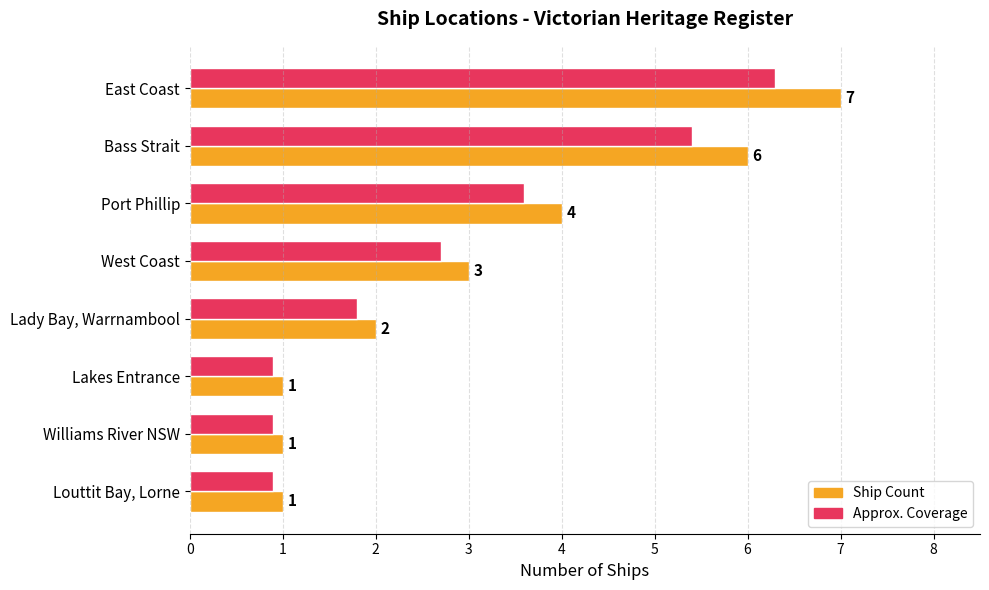

What is the sum of the Ship Count values at Lady Bay, Warrnambool and East Coast?

9.0